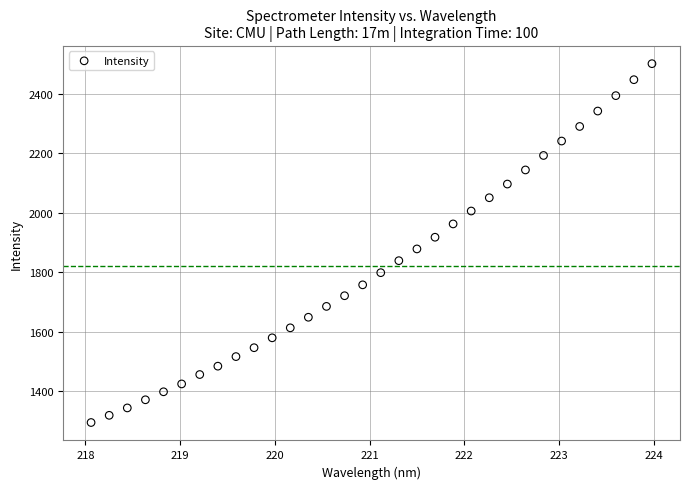

What is the range of X values (max minus min)?

5.9